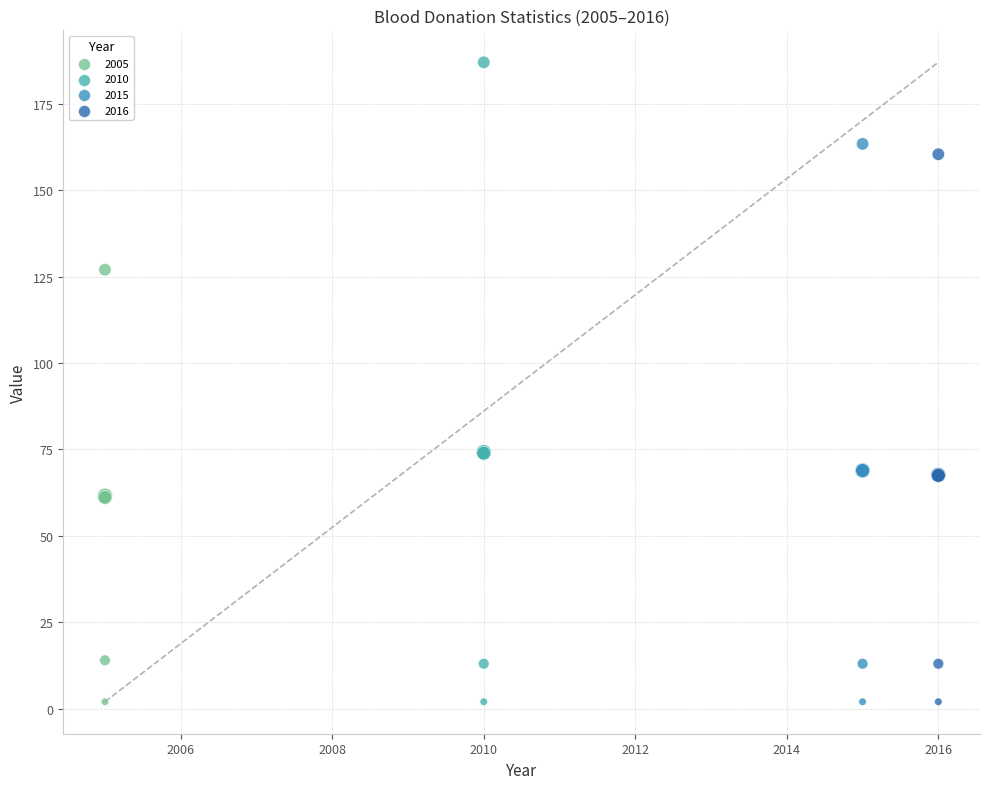

Which series contains the highest Y value?

2010